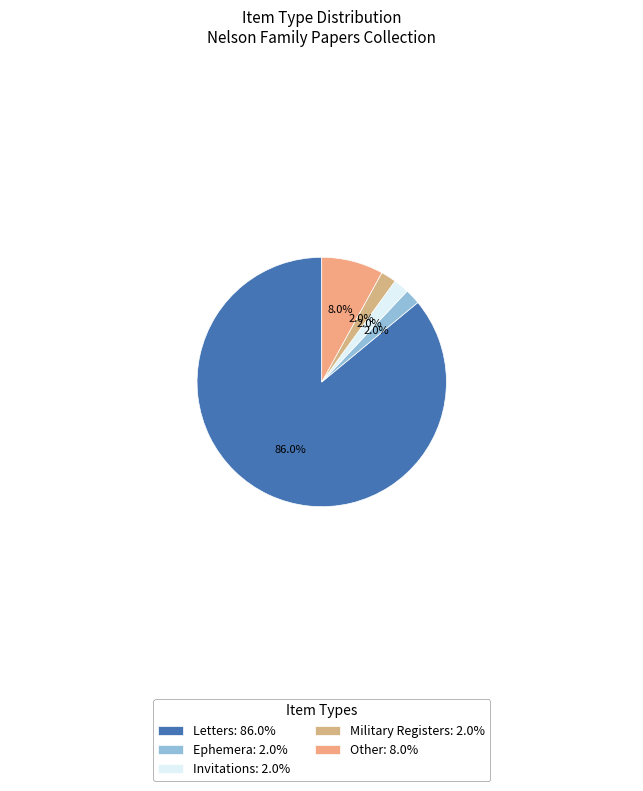

Approximately how many times larger is the value at Ephemera compared to Other?

0.2